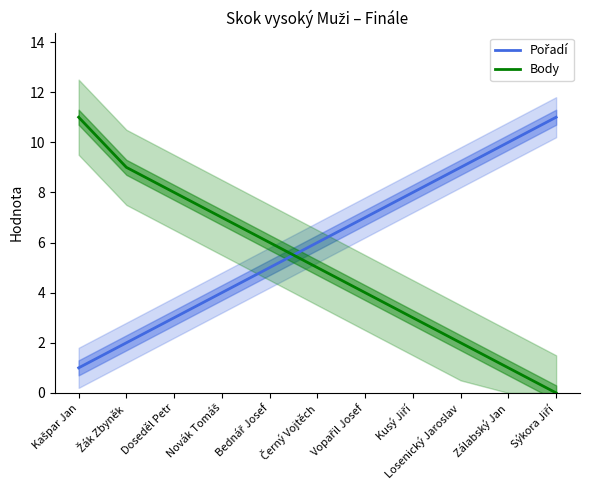

At which label does Body reach its minimum?

Sýkora Jiří